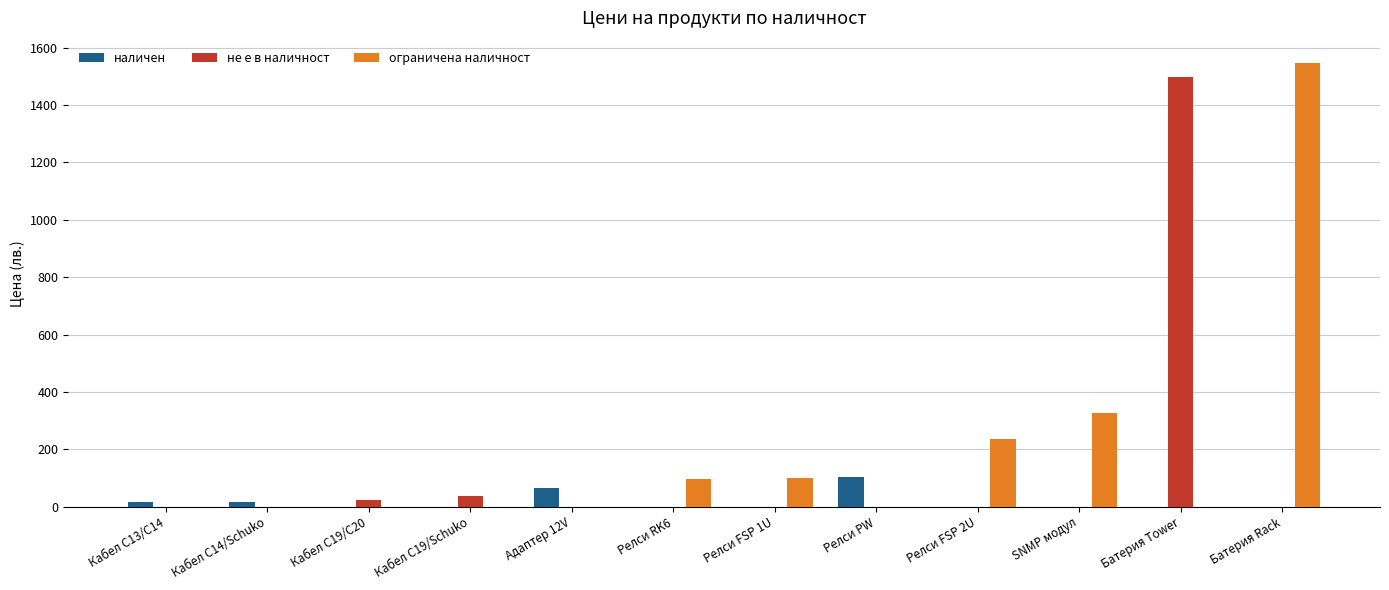

What is the difference between the ограничена наличност values at Релси FSP 1U and Батерия Tower?

100.8